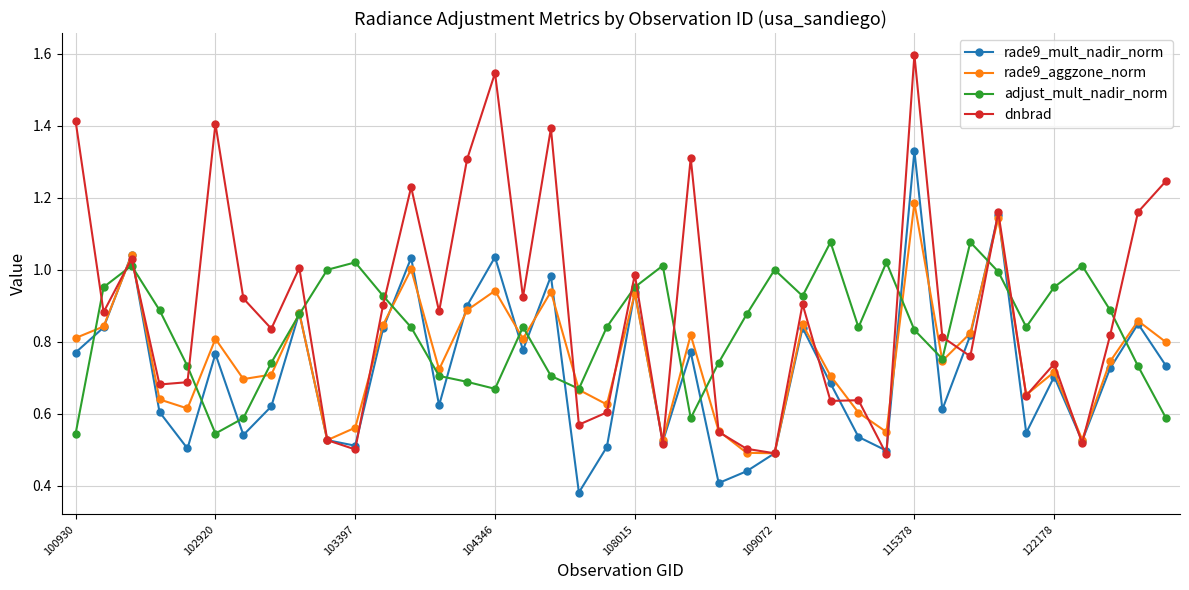

Which series ends up on top after the final intersection of adjust_mult_nadir_norm and dnbrad?

dnbrad